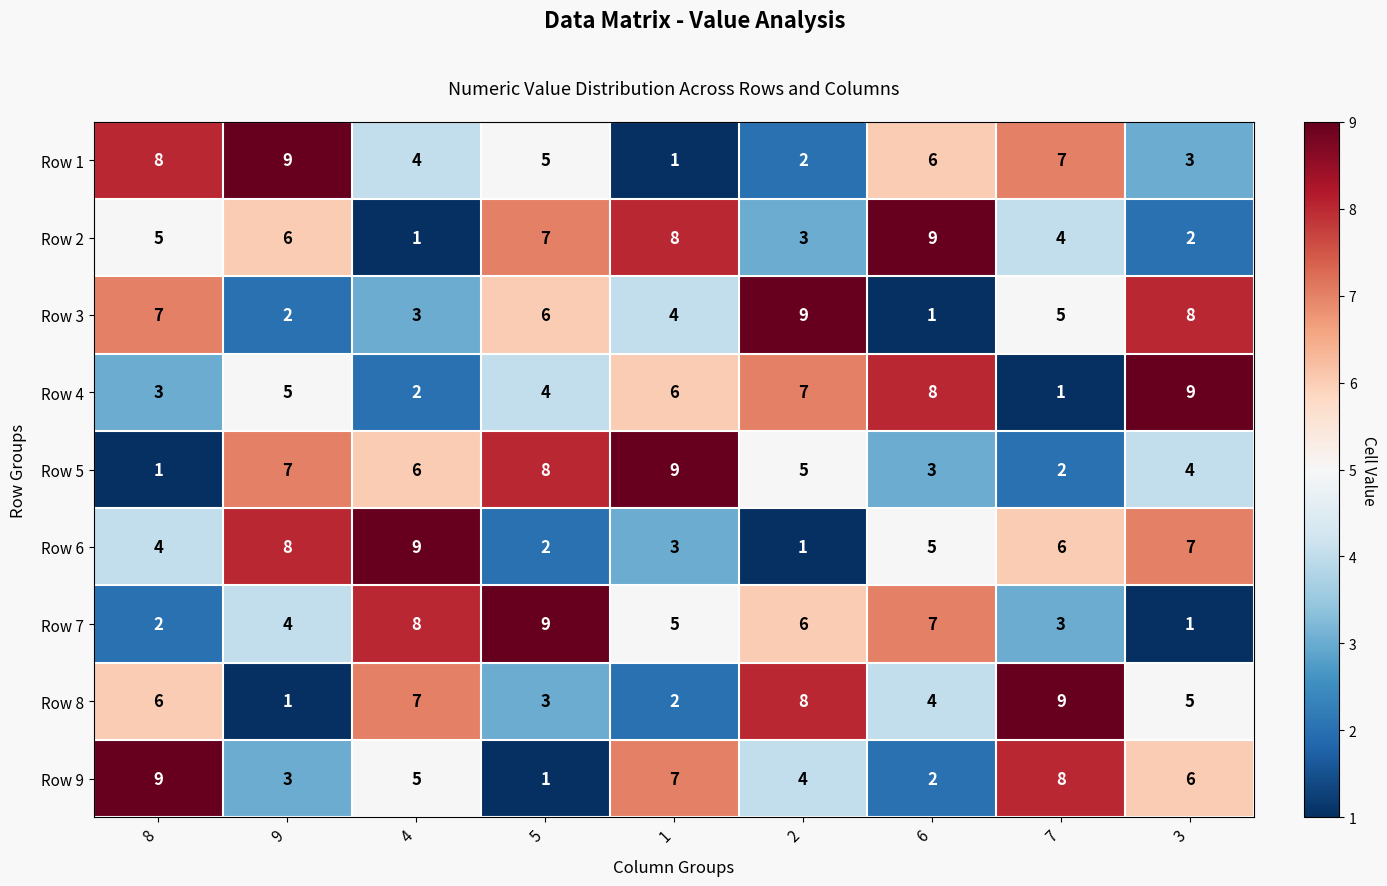

What is the average value of the Row 3 series?

5